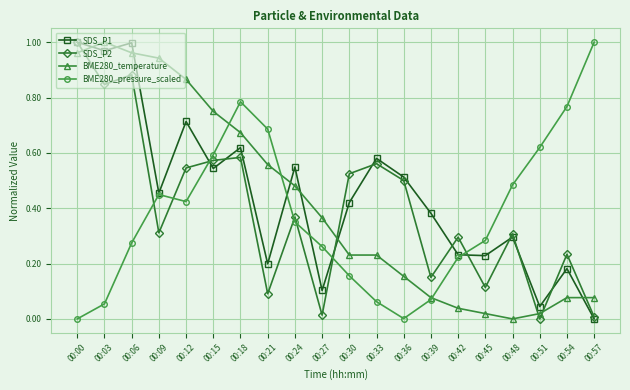

Which category has the highest value in the SDS_P2 series?

00:00